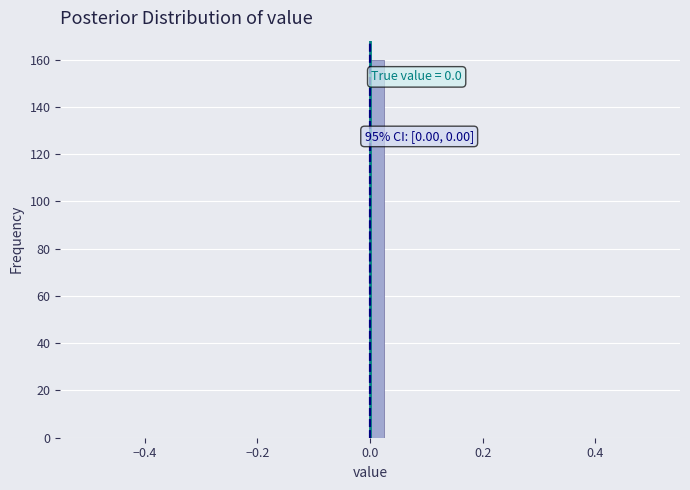

Read against the x-axis, roughly where is the centre of the tallest bar?

0.02